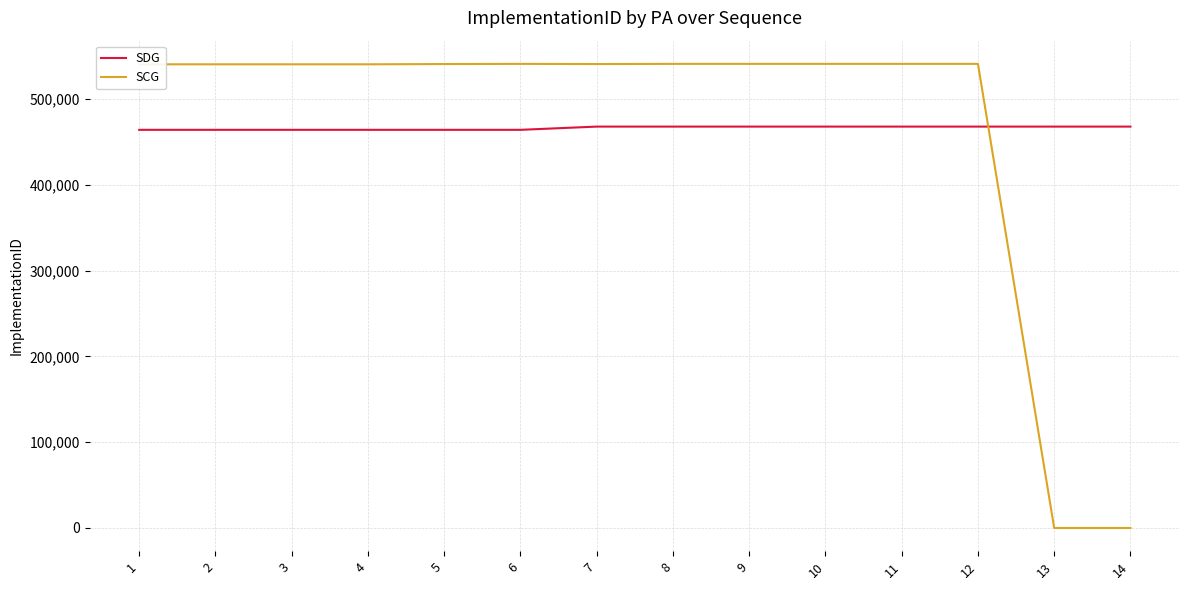

What value does the SCG series have at 3, to the nearest 50?

540450